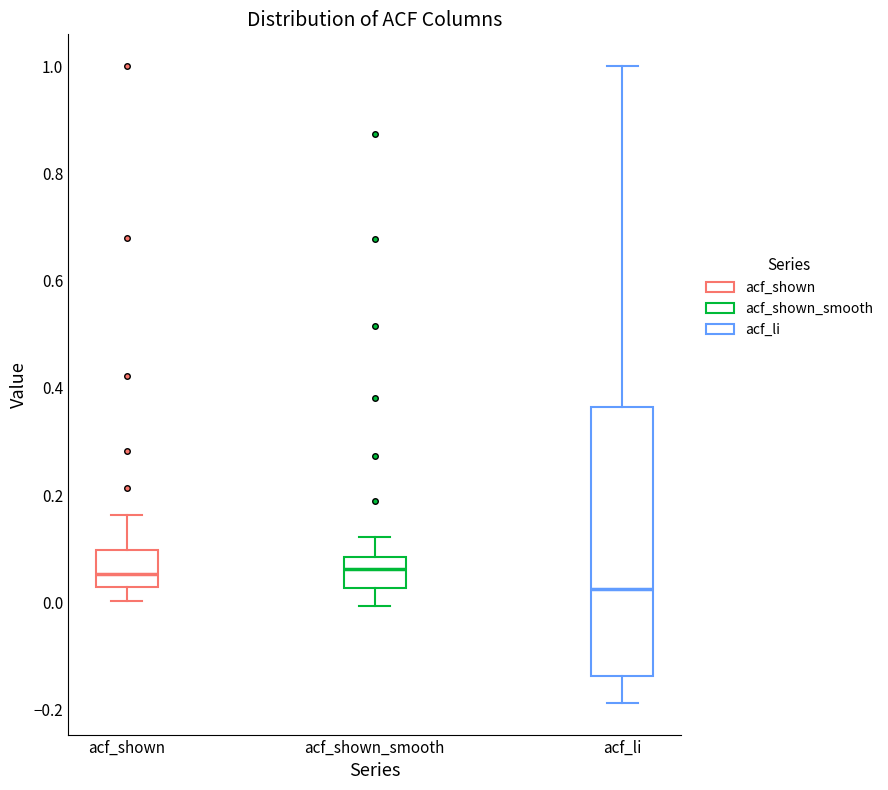

Where does the lower whisker of the box for acf_li end on the y-axis? The values are not printed on the chart, so give them approximately, as read against the axis.

-0.18